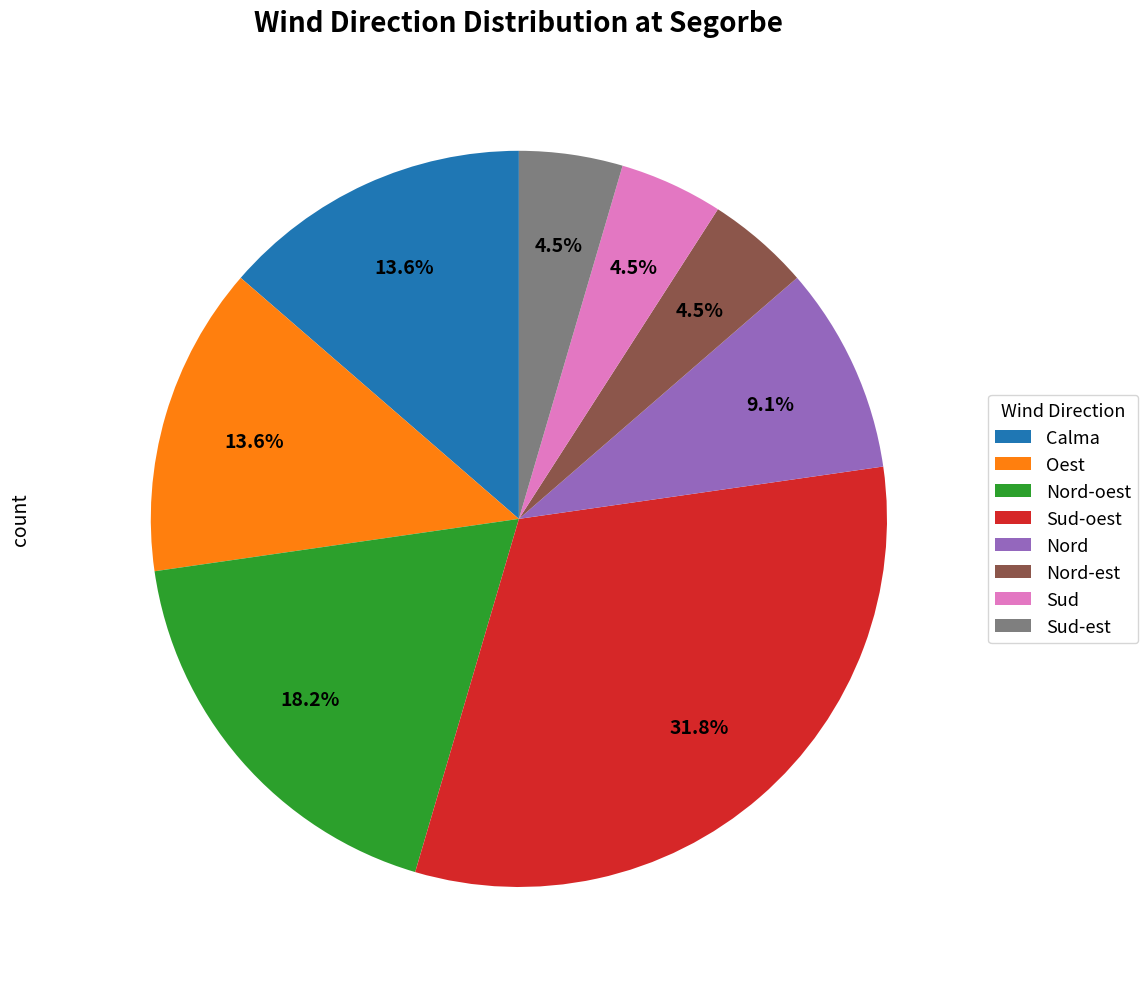

Is Sud the majority of the pie?

No